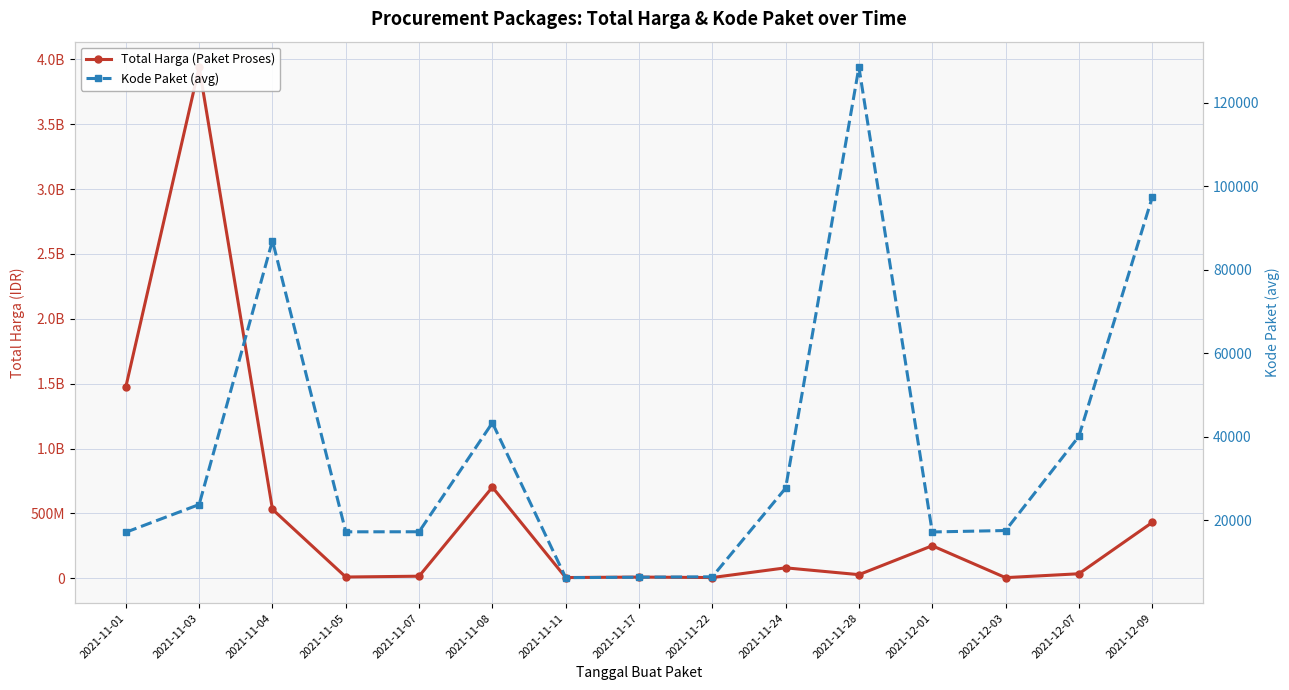

At which label does Kode Paket (avg) first exceed 17580?

2021-11-03